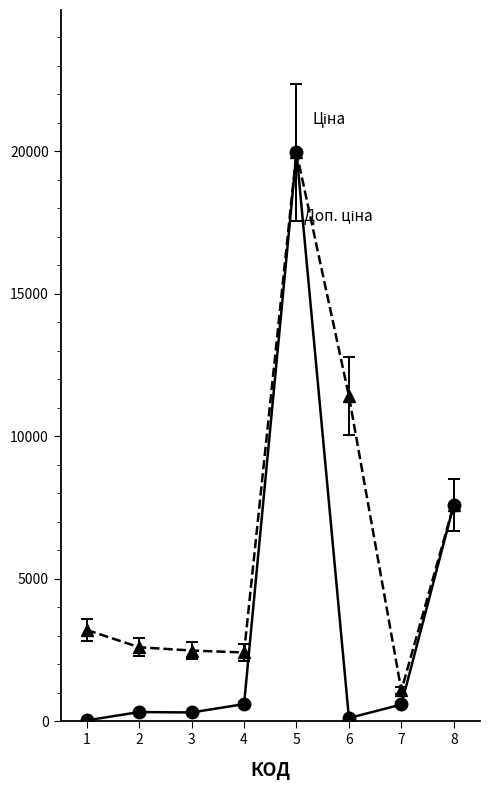

What is the maximum value shown in the chart?

19964.2